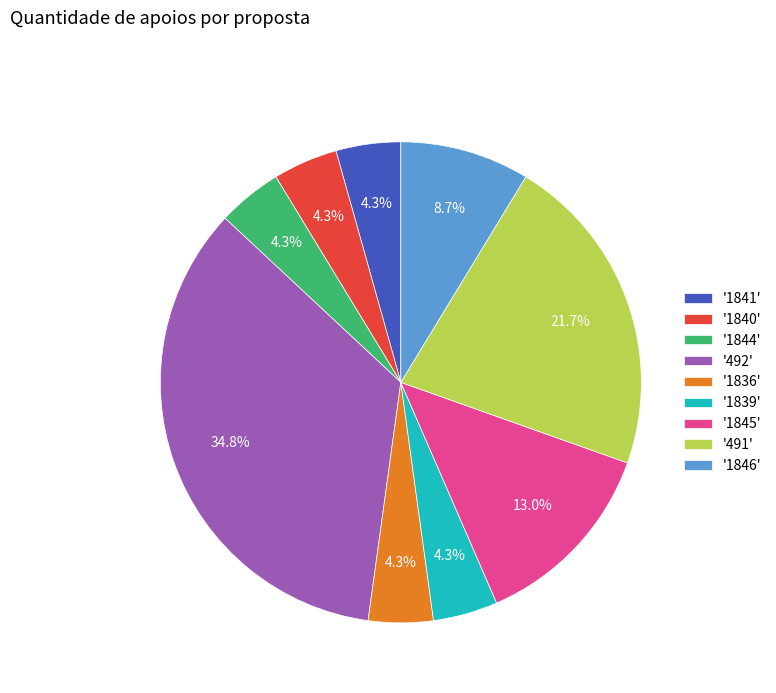

Combined, do '1836' and '1844' account for over 50%?

No